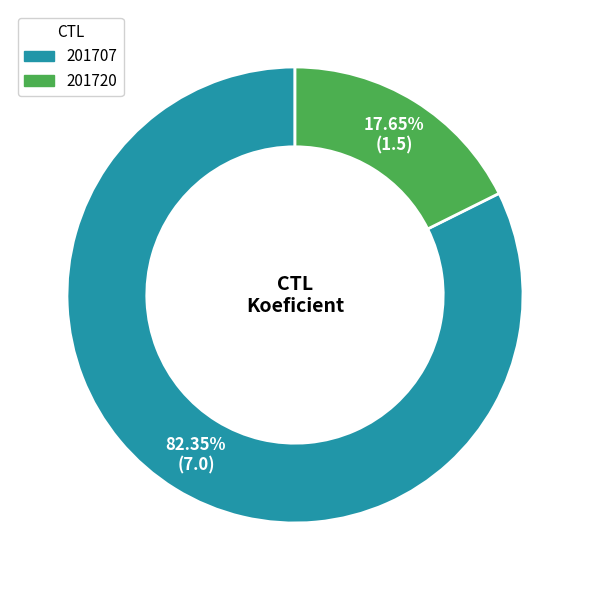

Which slice is the smallest?

201720